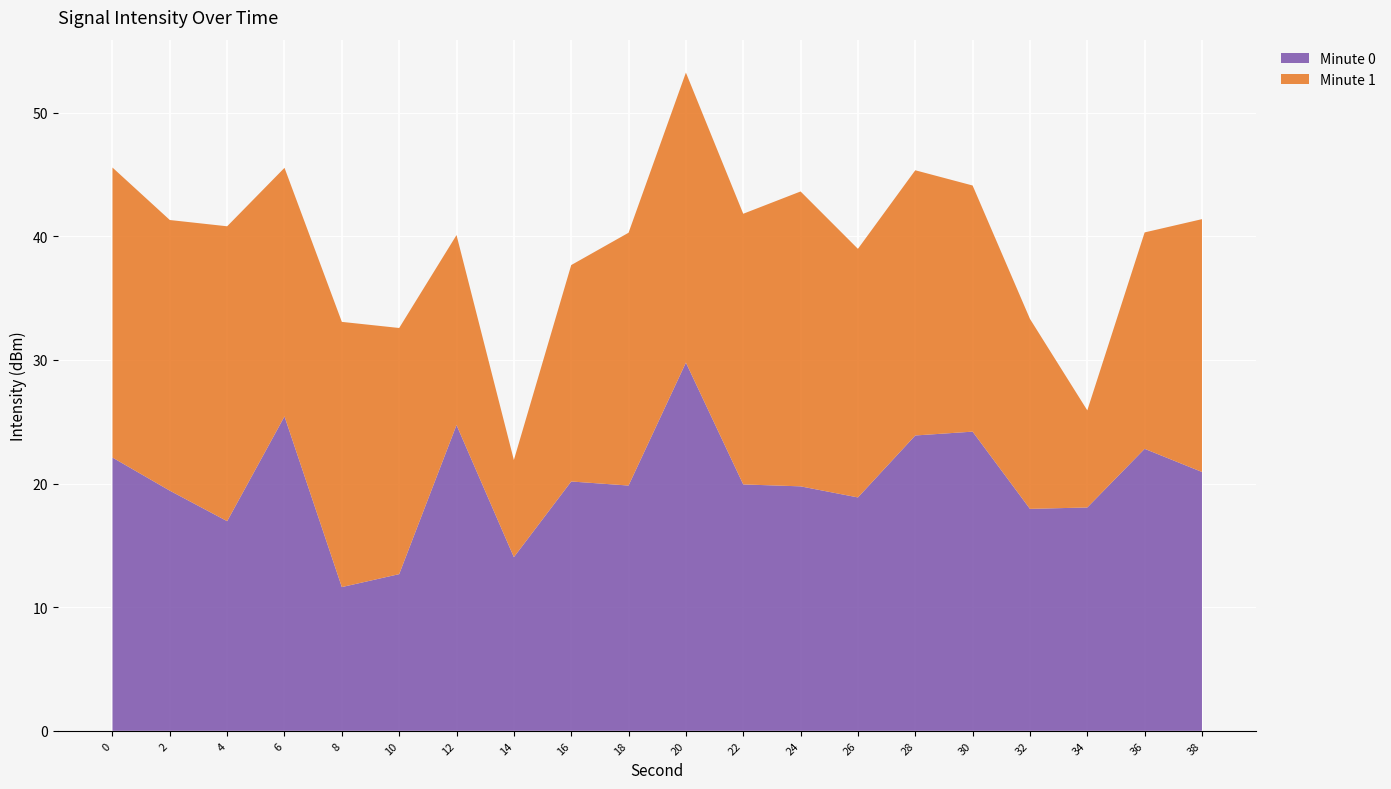

At which category is the sum across all series the highest?

20